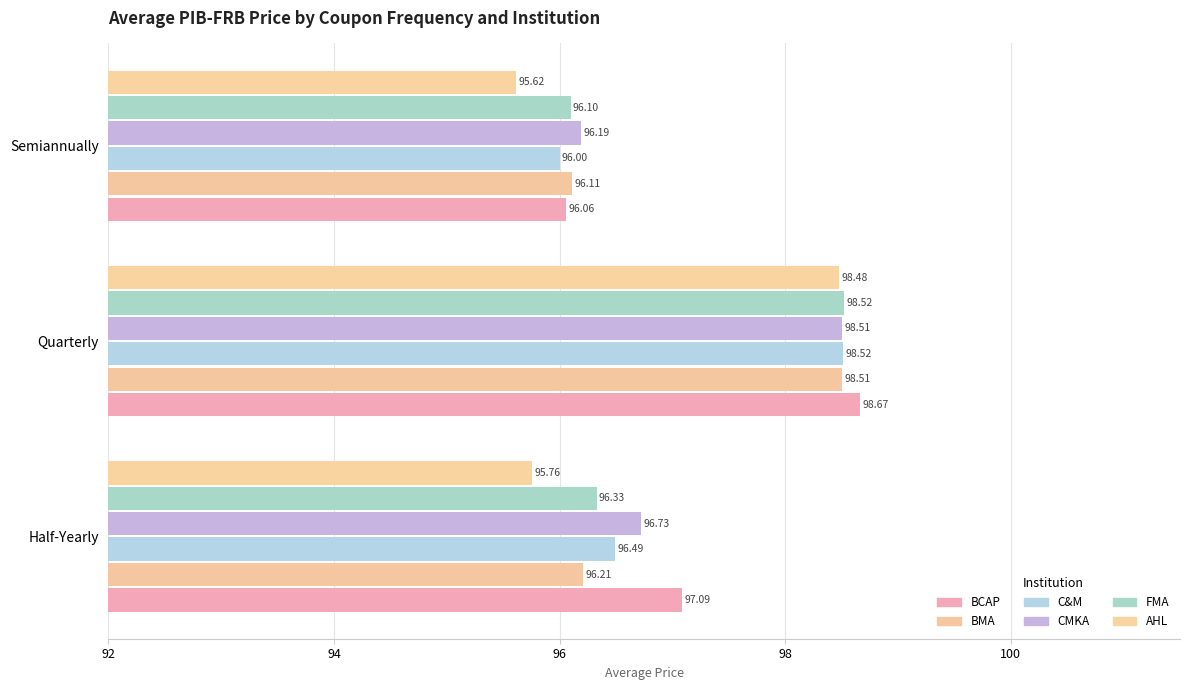

Count the number of categories in the chart.

3